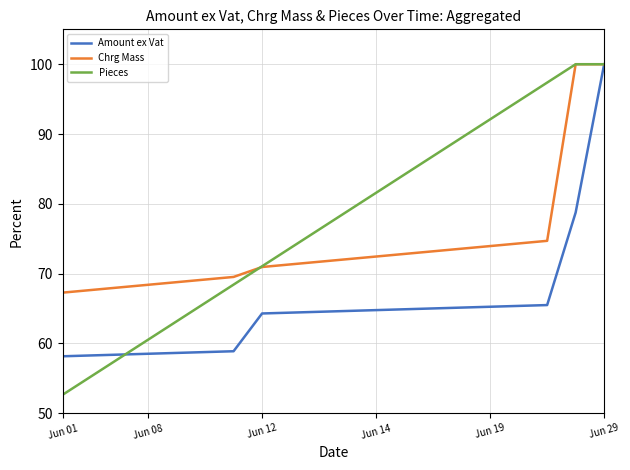

List the series in order of their overall mean, lowest first.

Amount ex Vat, Chrg Mass, Pieces